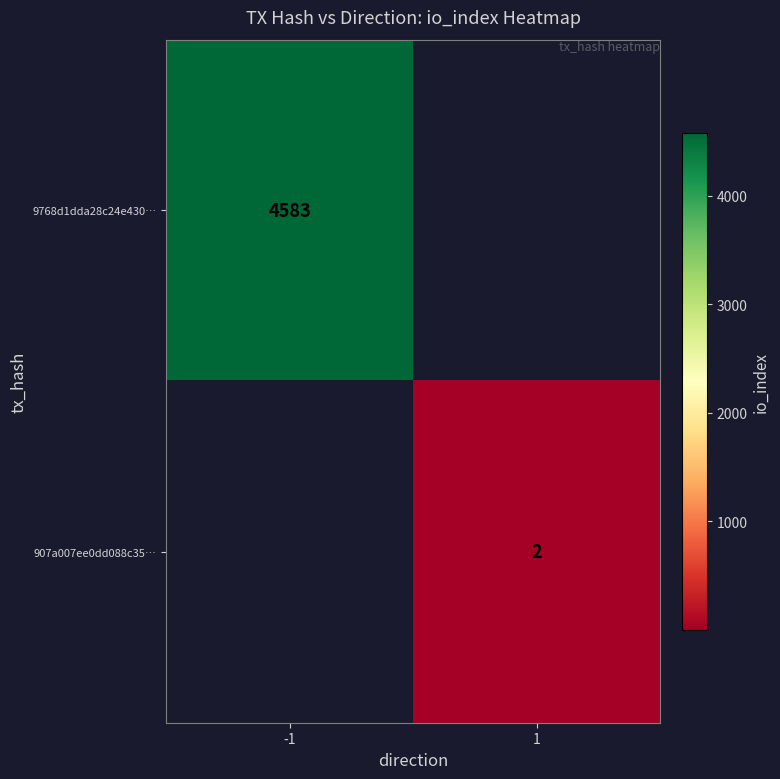

The value of 907a007ee0dd088c35… at 1 is 3.5. True or false?

False